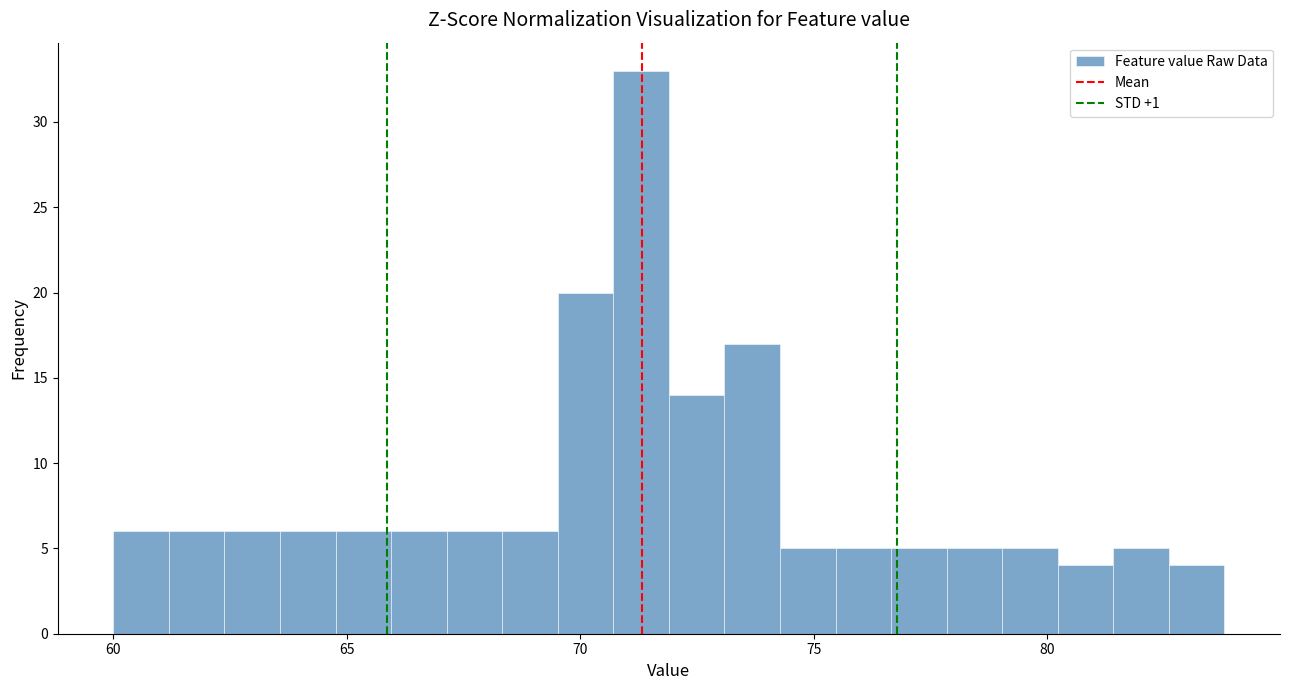

Read against the x-axis, roughly where is the centre of the tallest bar?

71.5